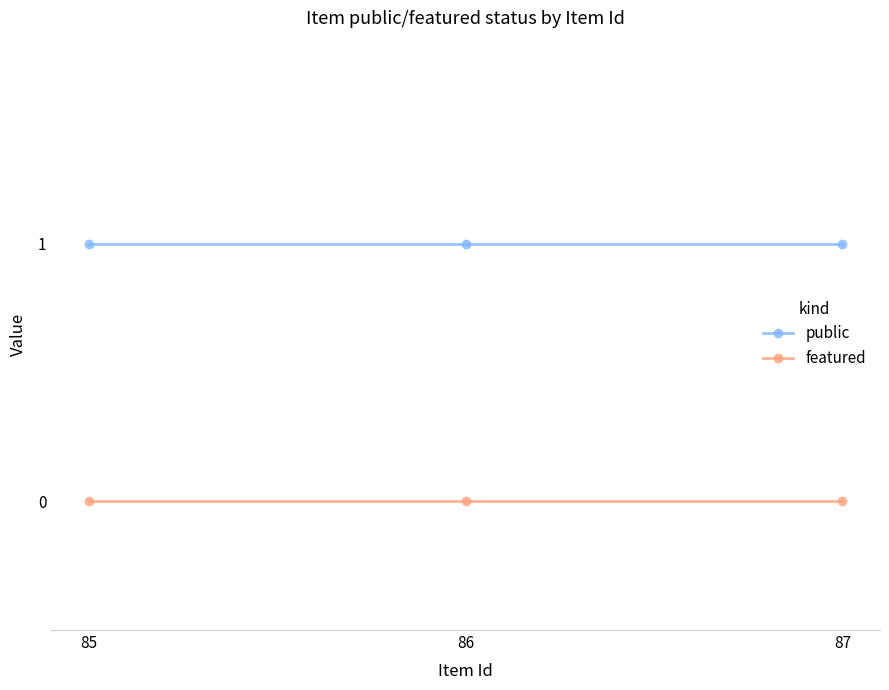

How many categories are shown in the chart?

3